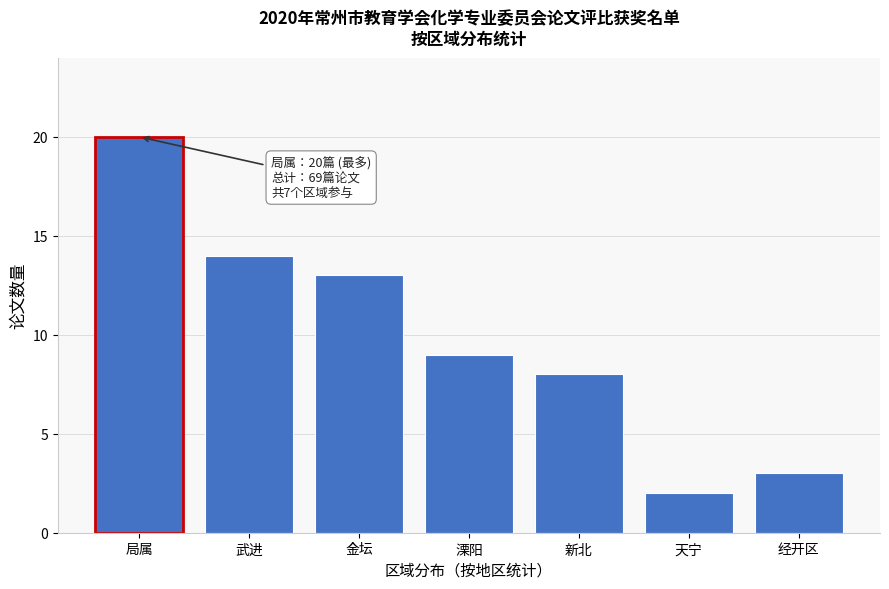

Reading left to right, extract all data points from this chart.

20	14	13	9	8	2	3